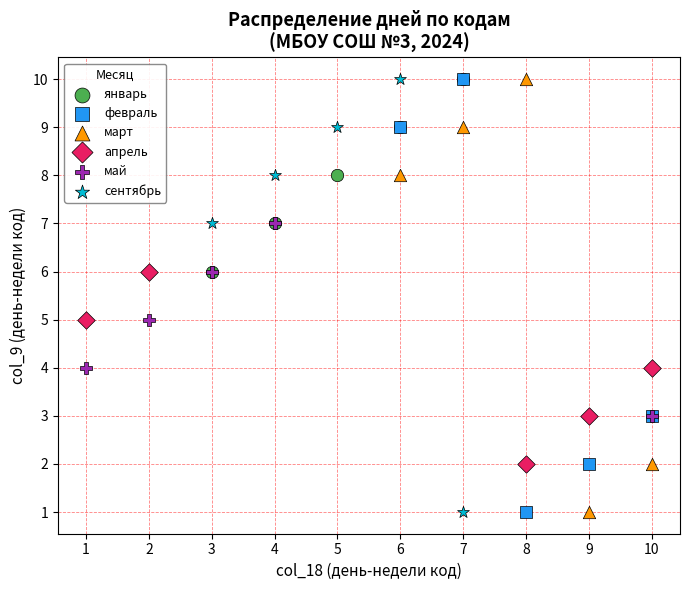

What are all the series names shown in the legend?

январь, февраль, март, апрель, май, сентябрь